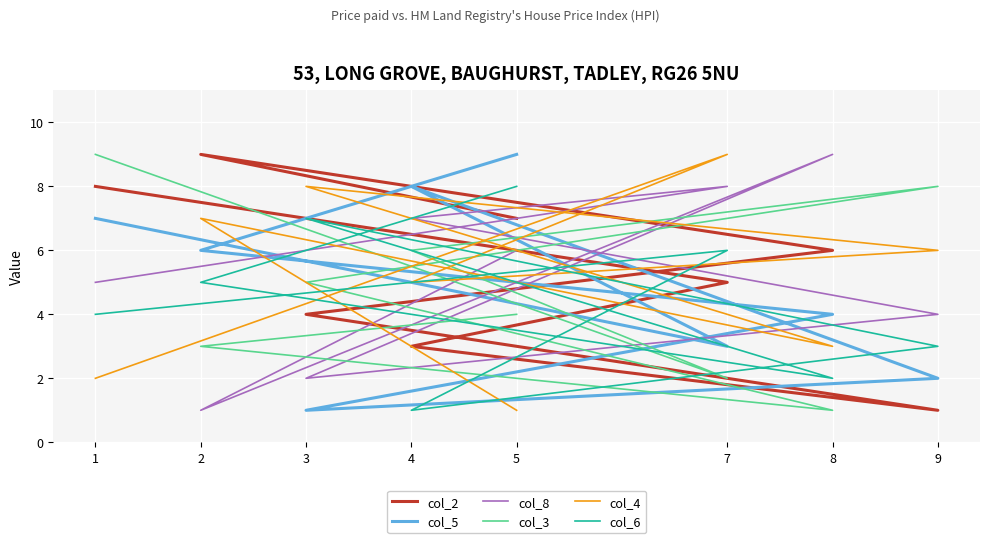

How many times do col_6 and col_5 cross each other?

4